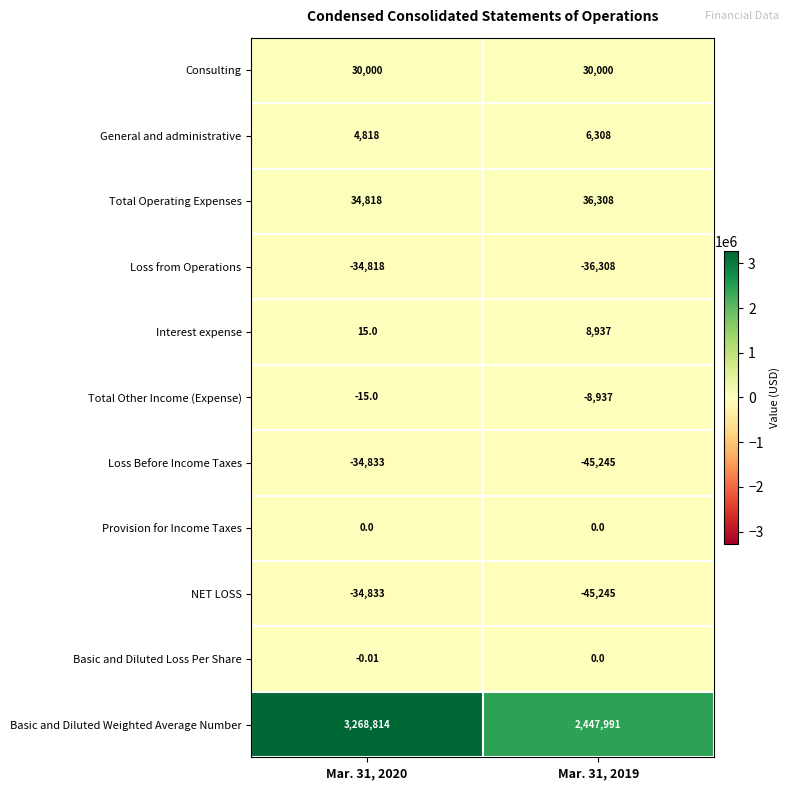

Count the number of data series in this chart.

11